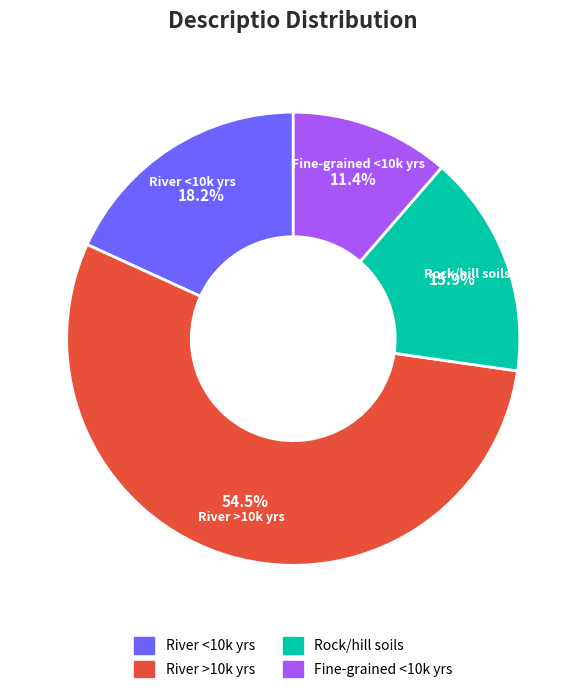

Between River <10k yrs and Fine-grained <10k yrs, which is larger?

River <10k yrs